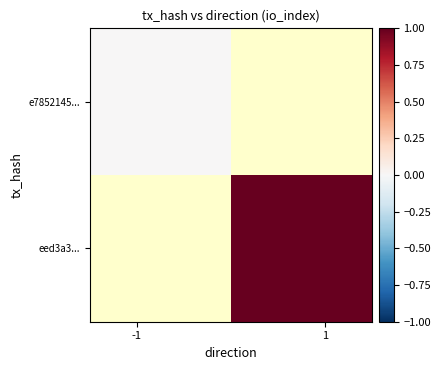

List the series in order of their peak value, lowest first.

e7852145..., eed3a3...